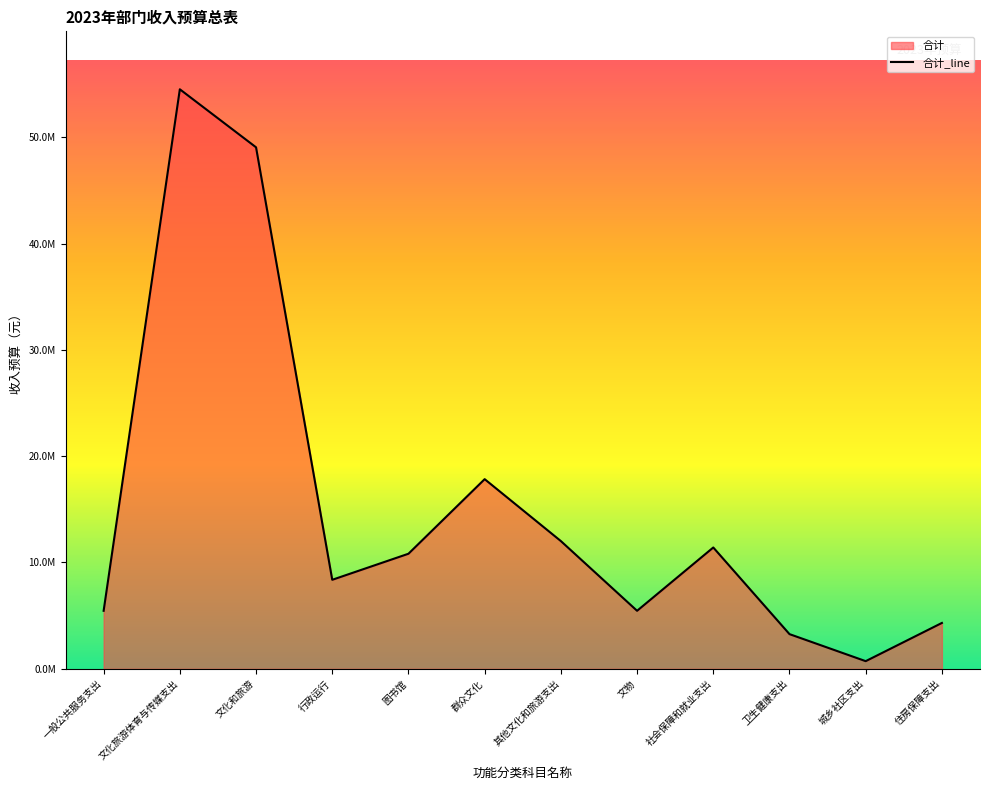

Where is the first local minimum?

行政运行